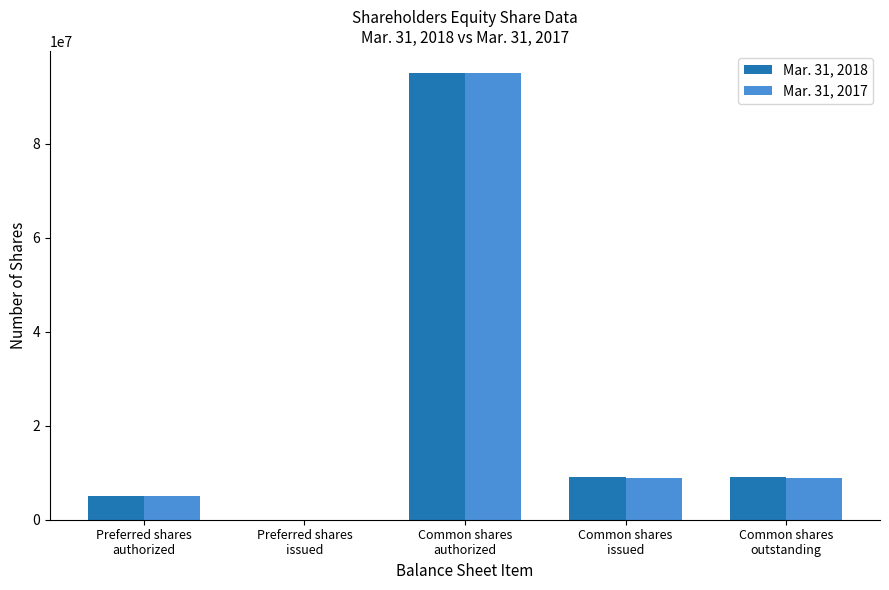

What is the greatest value displayed?

95000000